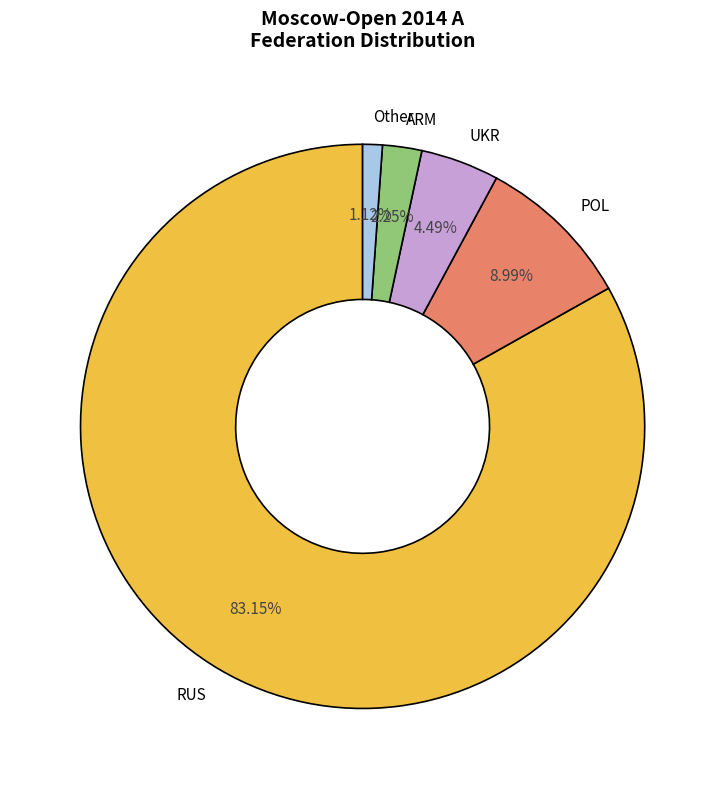

What is the largest slice in the pie chart?

RUS